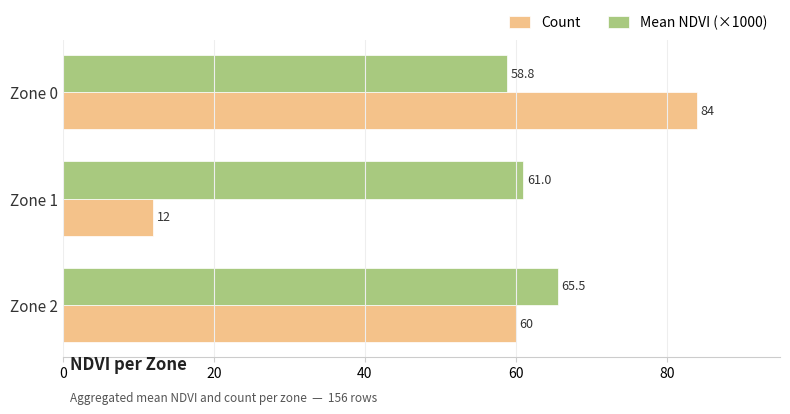

What is the sum of all Count values?

156.0